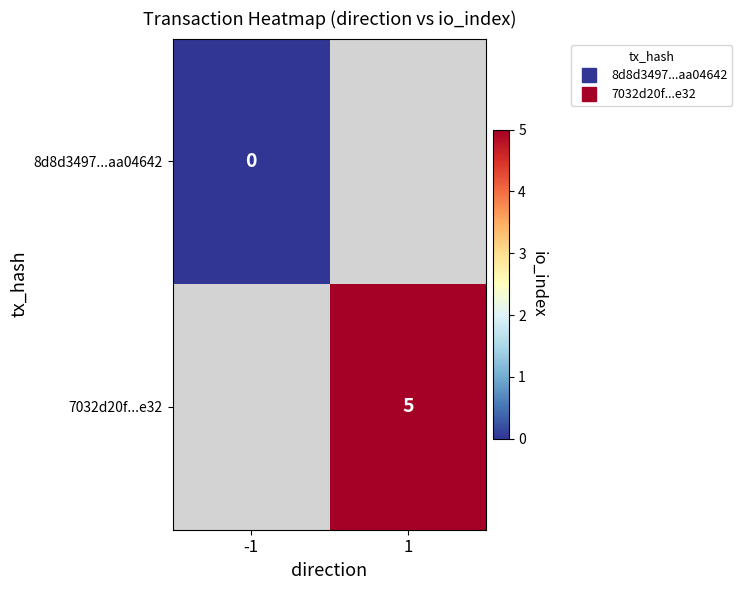

The 7032d20f...e32 series shows 8.9 at 1. True or false?

False